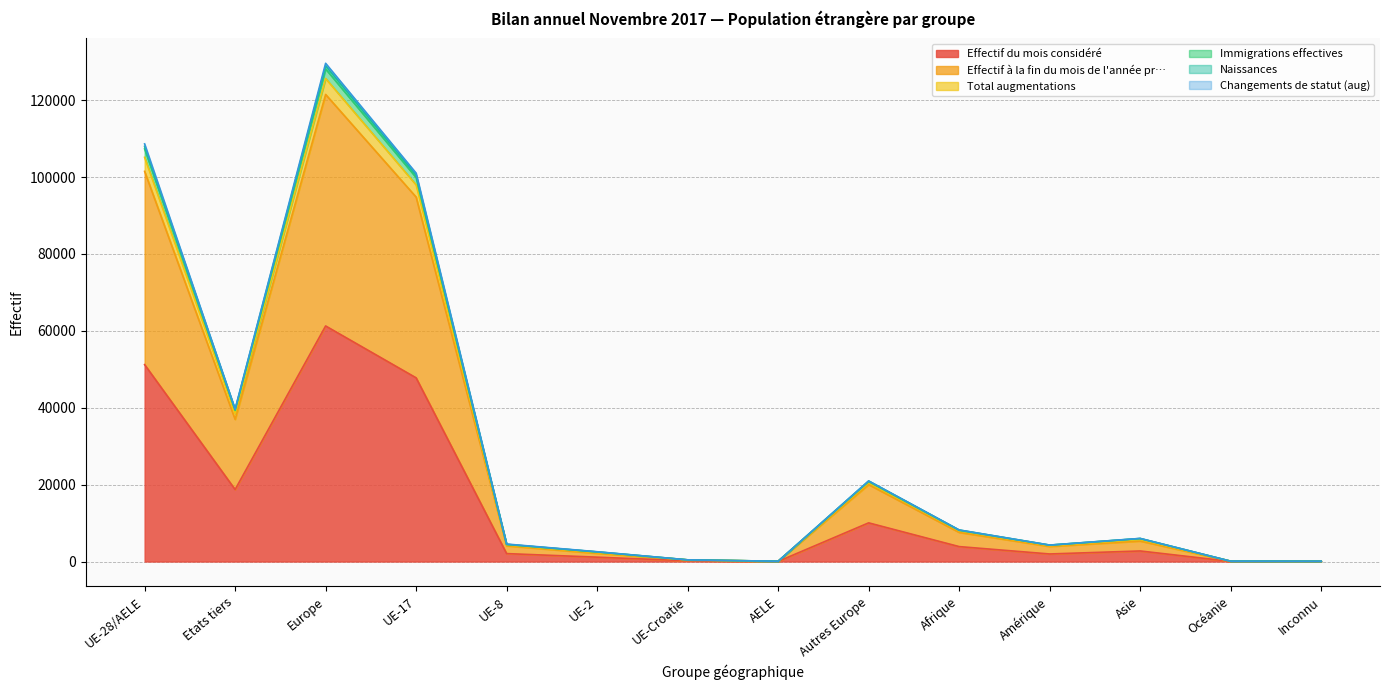

At how many categories does at least one series exceed 13489?

5